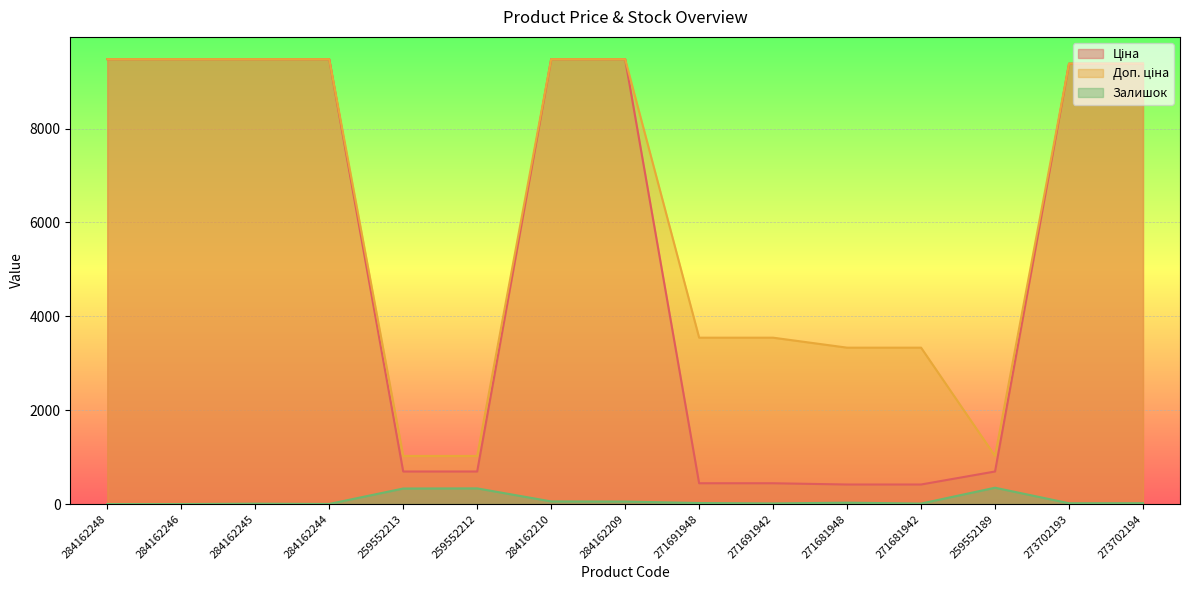

What is the label of the 9th point from the right?

284162210